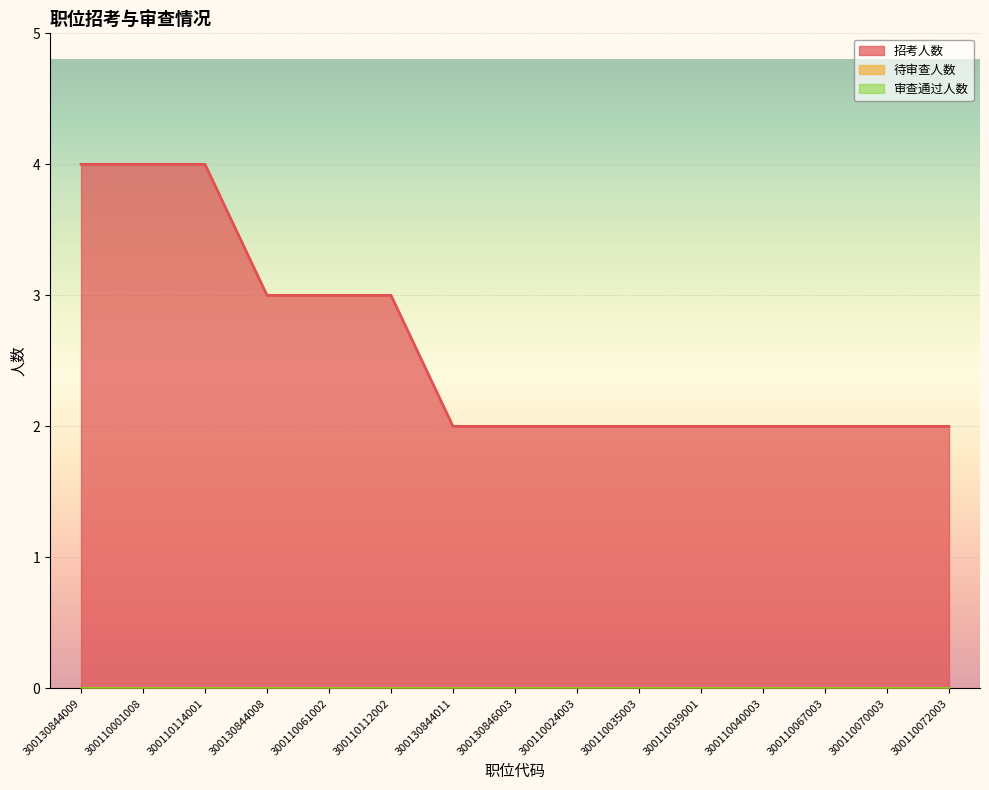

Rank the series by their maximum value, from lowest to highest.

待审查人数, 审查通过人数, 招考人数